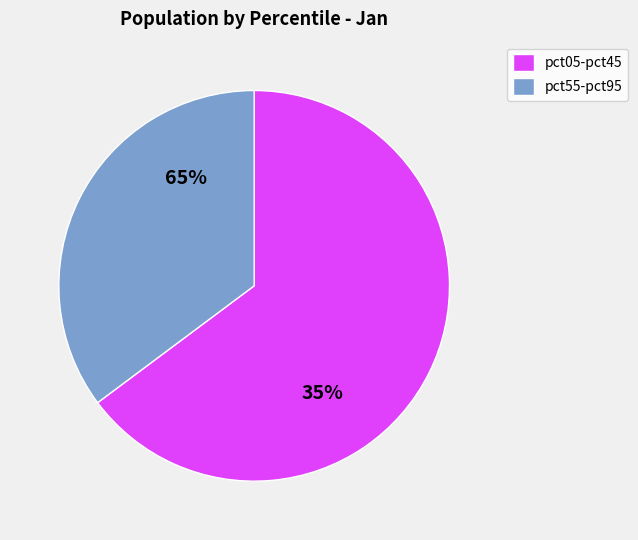

Is the sum of pct85 and pct55 greater than half?

No